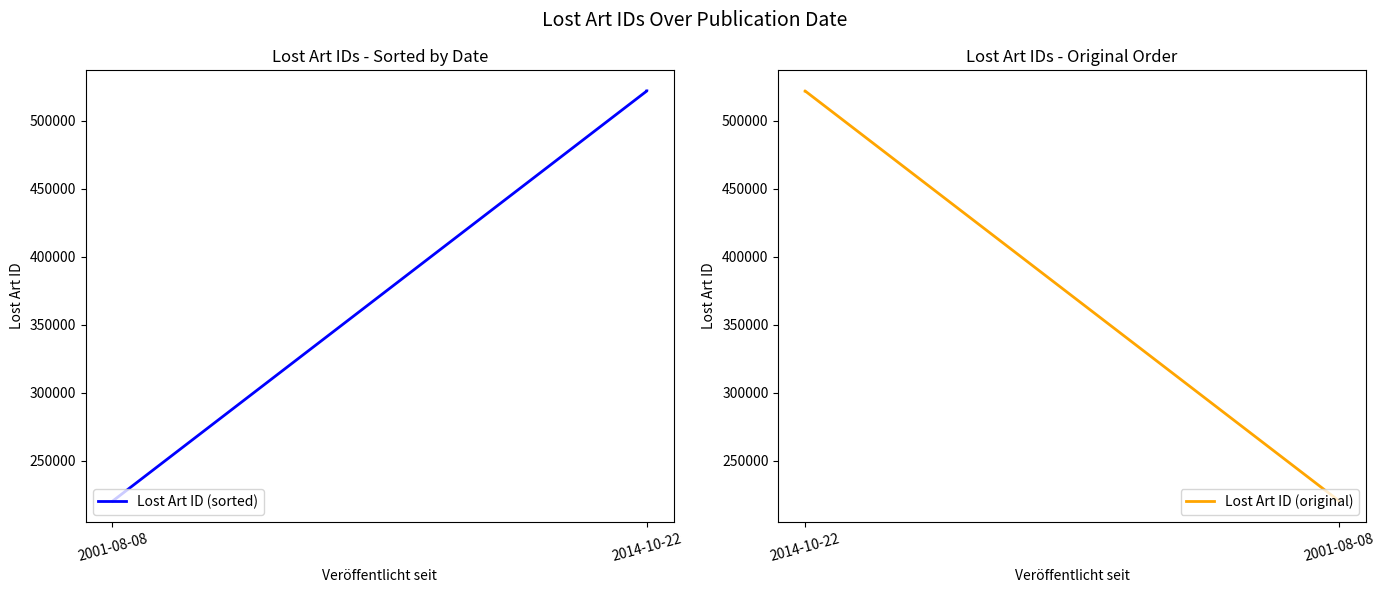

What is the label of the 2nd point from the left?

2014-10-22